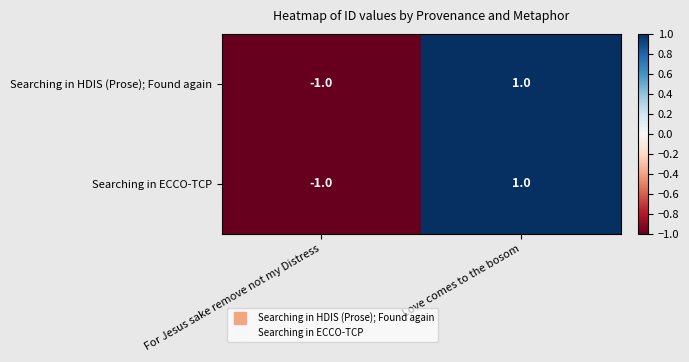

At which label is Searching in ECCO-TCP closest to 0?

For Jesus sake remove not my Distress